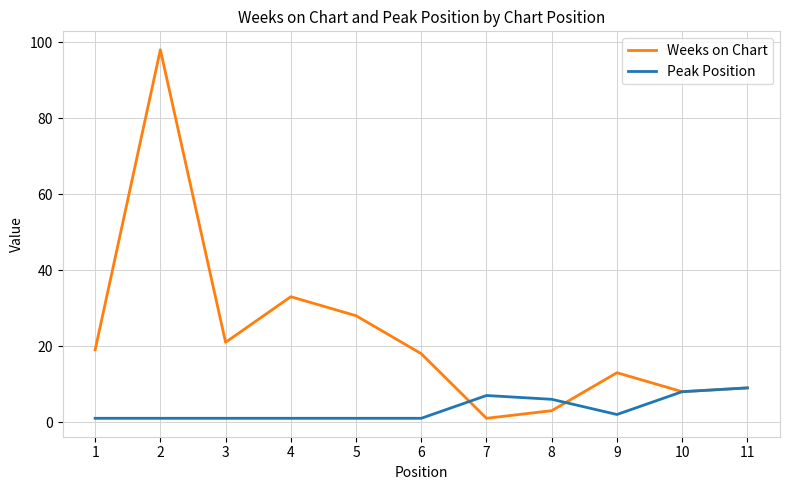

How many Peak Position values are between 1 and 7?

9